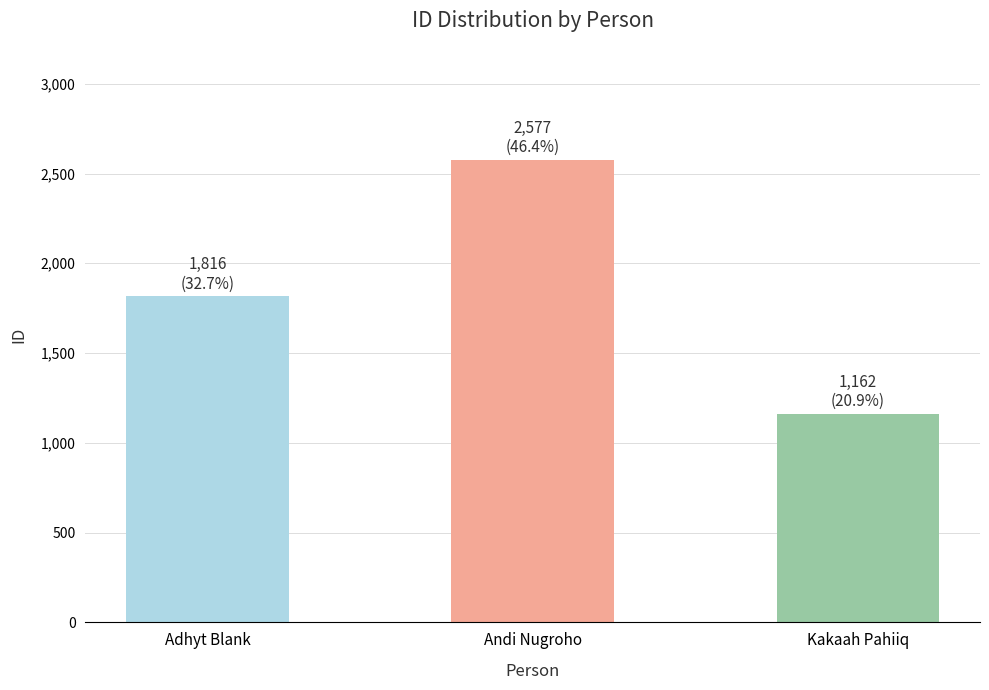

Reading left to right, transcribe all the data shown in this chart.

1816	2577	1162